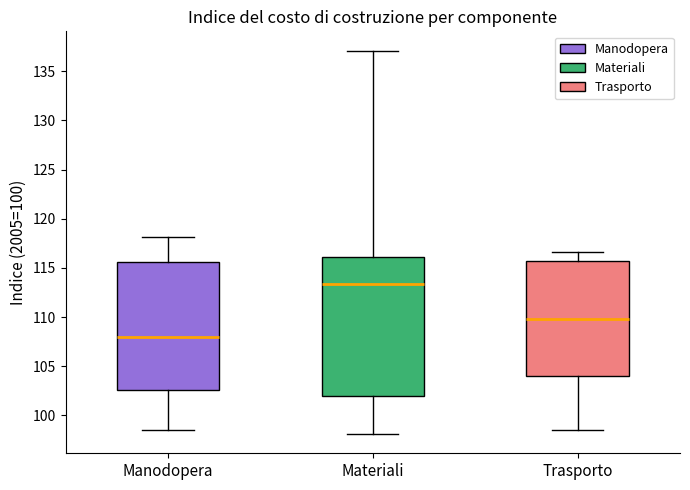

Where does the lower whisker of the box for Manodopera end on the y-axis? The values are not printed on the chart, so give them approximately, as read against the axis.

98.5